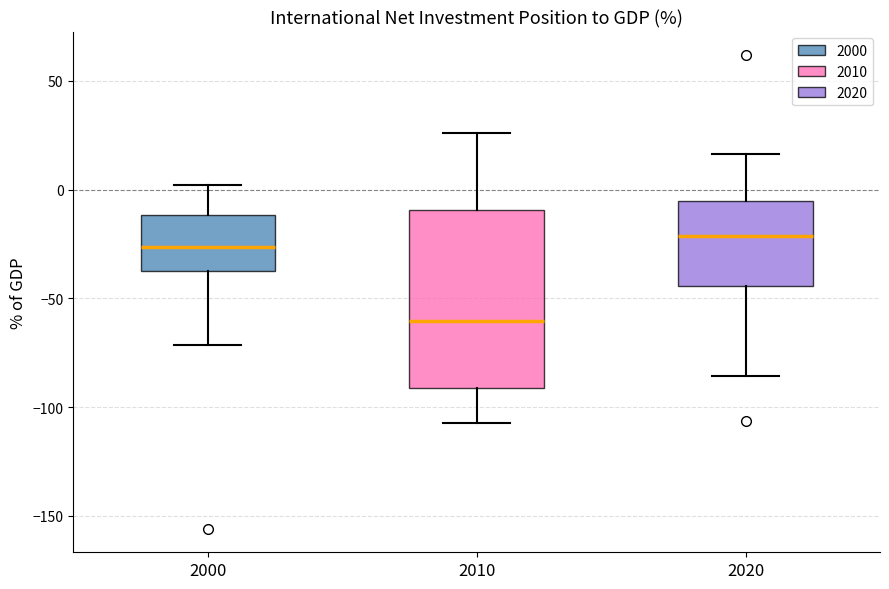

Which box has the highest median line?

2020